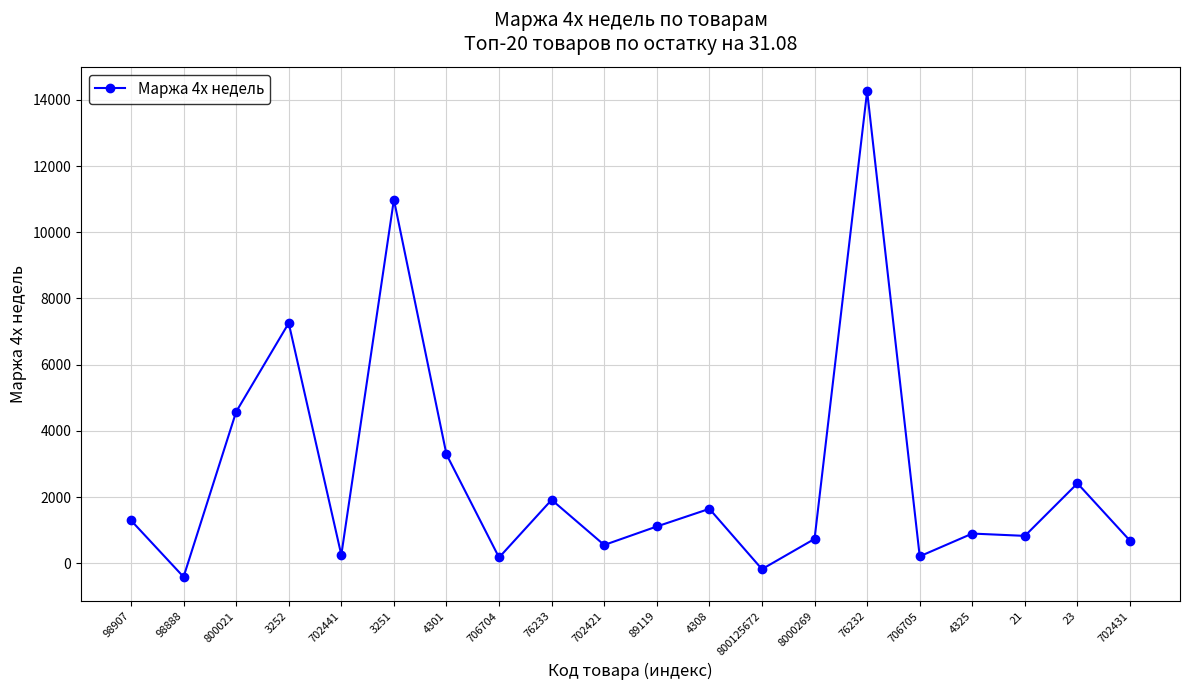

Where is the data nearest to the value 6926?

3252